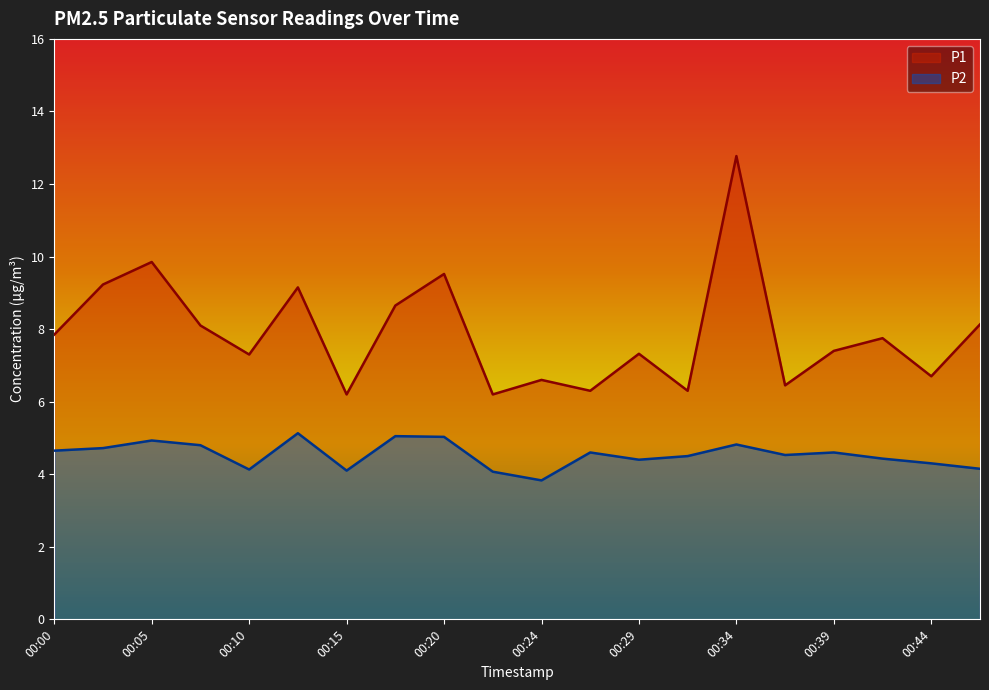

True or false: P1 and P2 cross at least once.

False